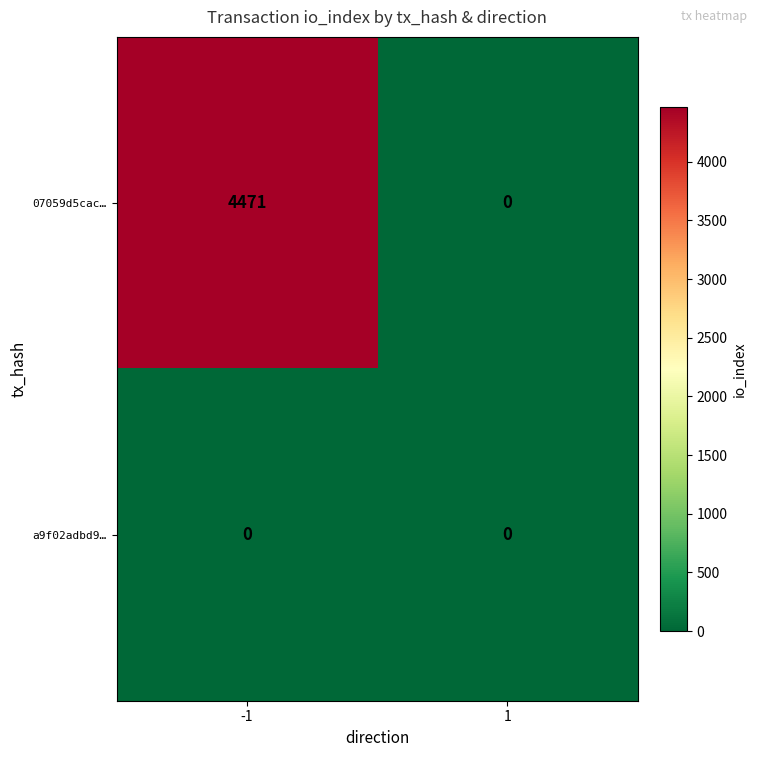

The 07059d5cac… series shows 7515 at -1. True or false?

False